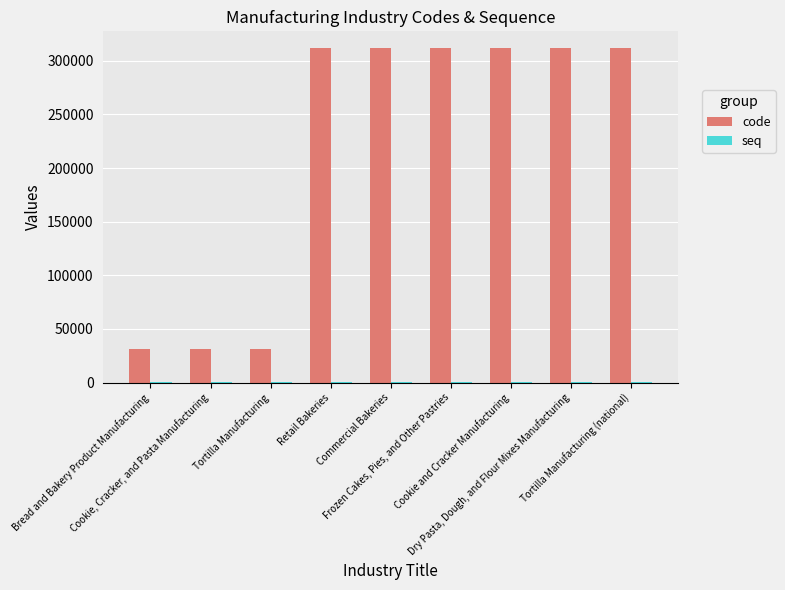

What is the label of the 5th bar from the left?

Commercial Bakeries